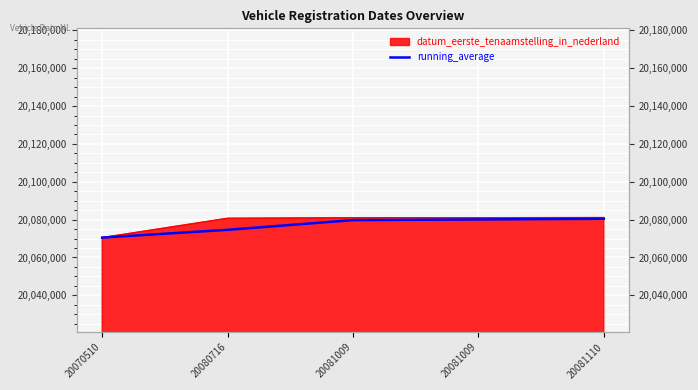

What is the difference between the maximum and minimum values?

9959